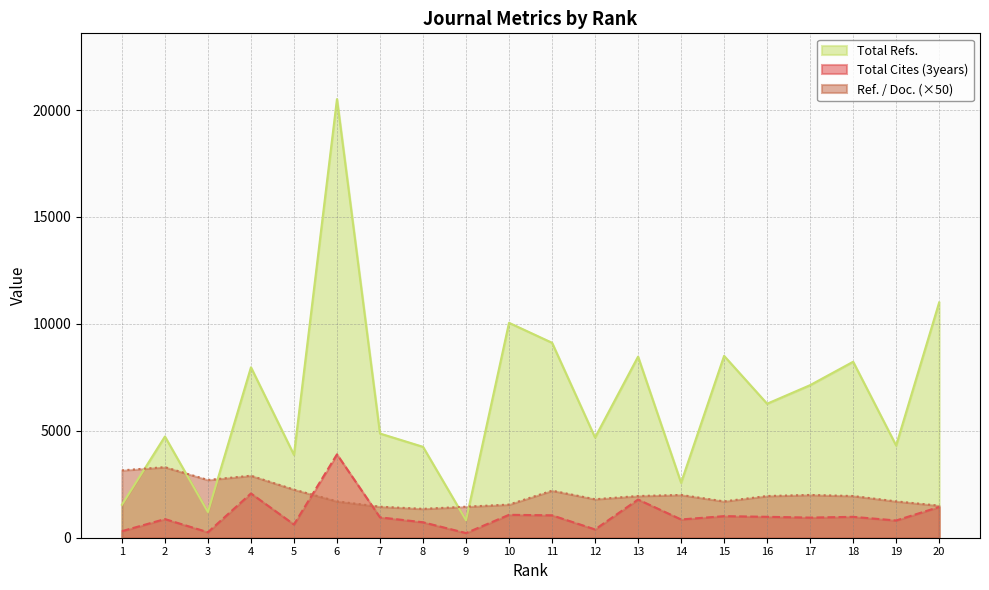

After their last crossing, which series has the higher values: Ref. / Doc. or Total Refs.?

Total Refs.